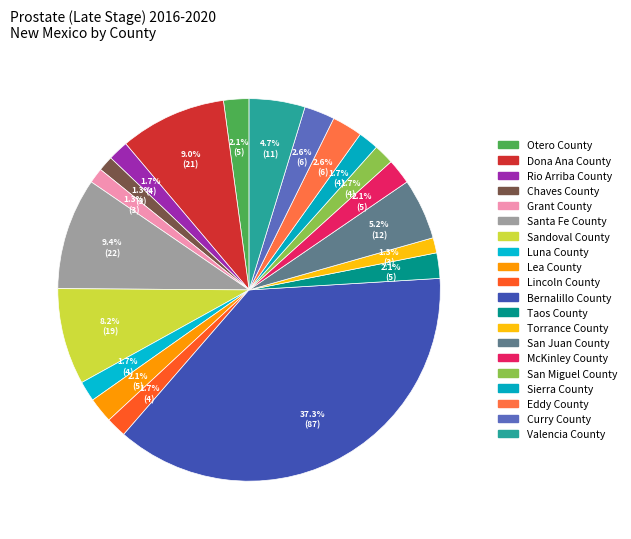

How many segments does this pie chart have?

20